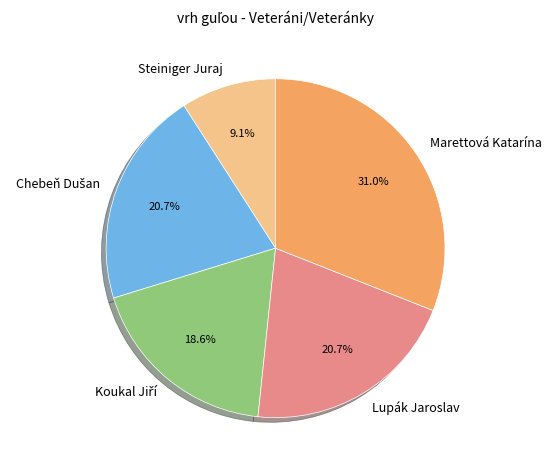

Which category has the biggest portion of the pie?

Marettová Katarína